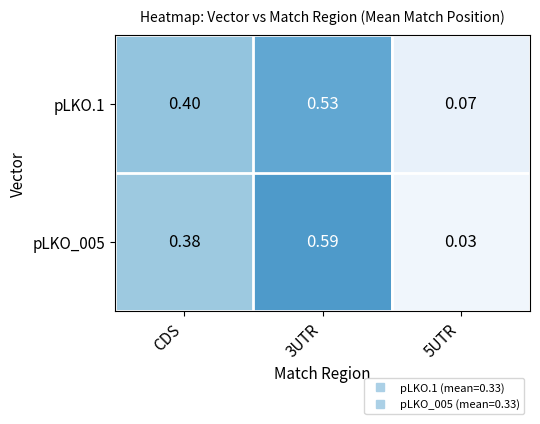

Between CDS and 3UTR, which series saw the biggest shift?

pLKO_005